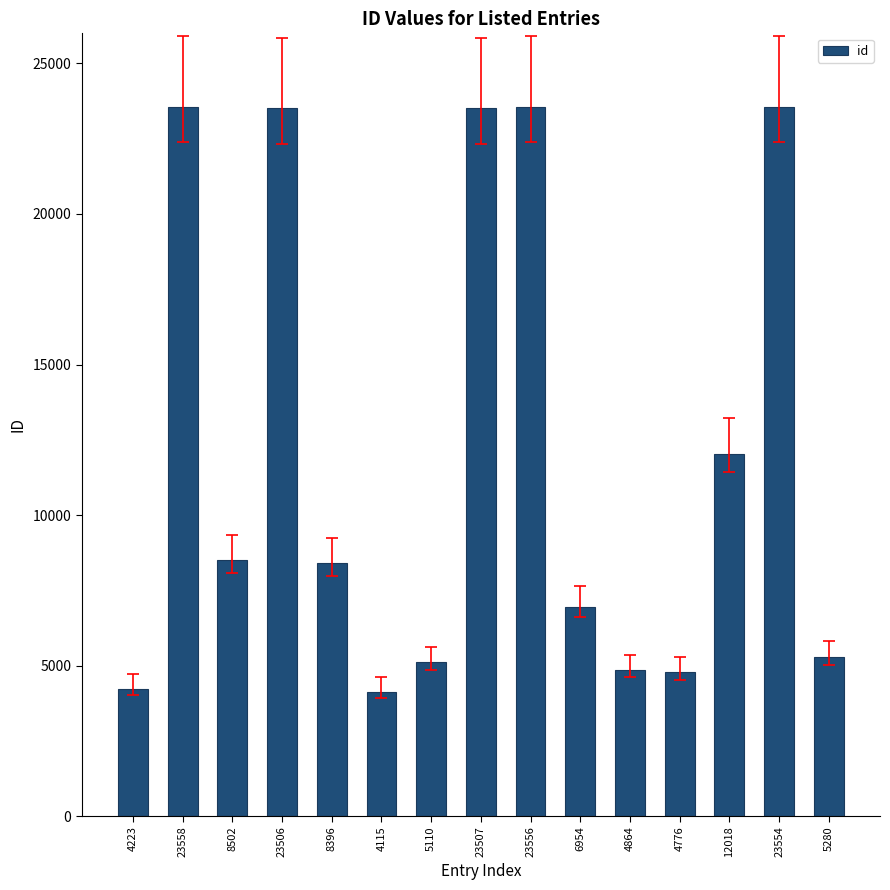

How many bars are there in total?

15